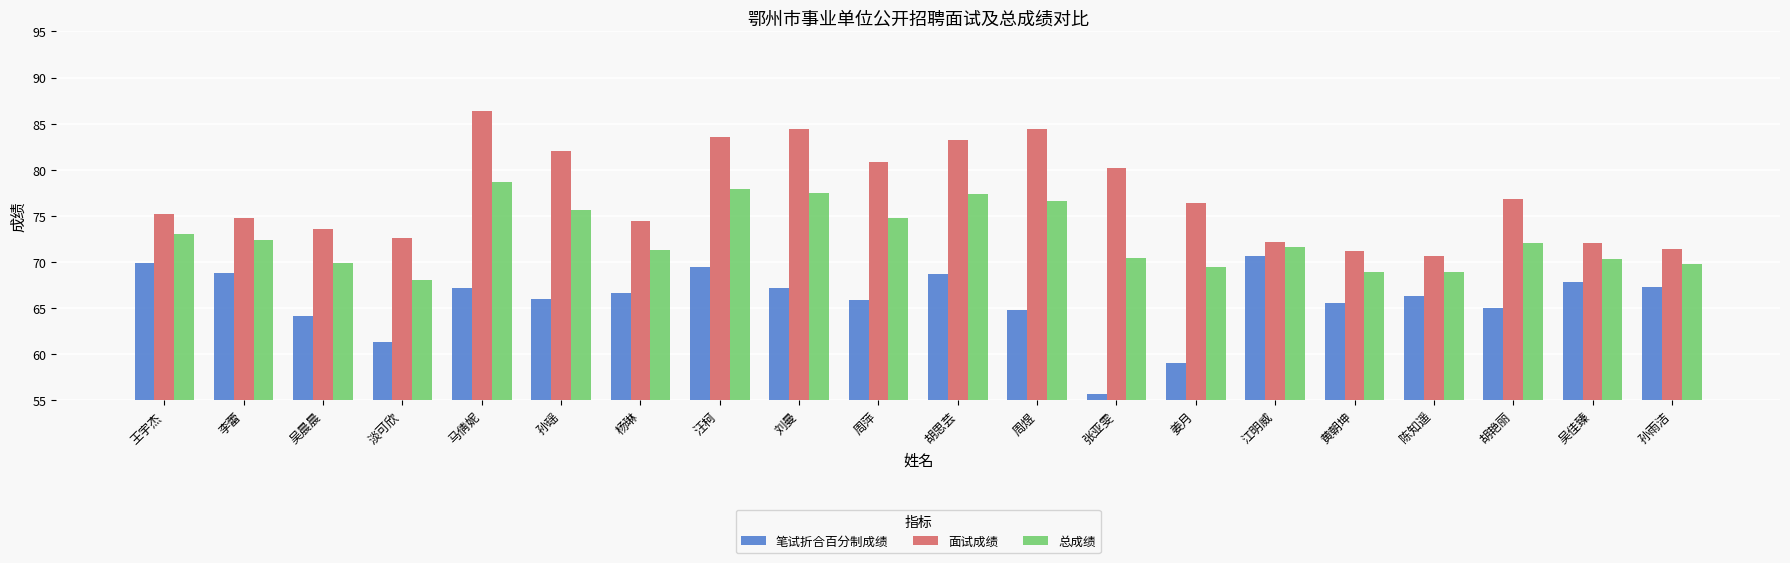

List the series in order of their overall mean, lowest first.

笔试折合百分制成绩, 总成绩, 面试成绩